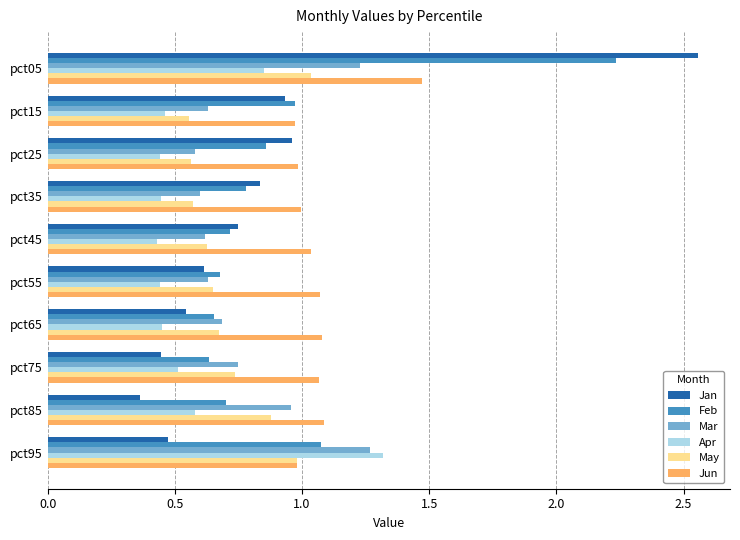

Count the number of data series in this chart.

6